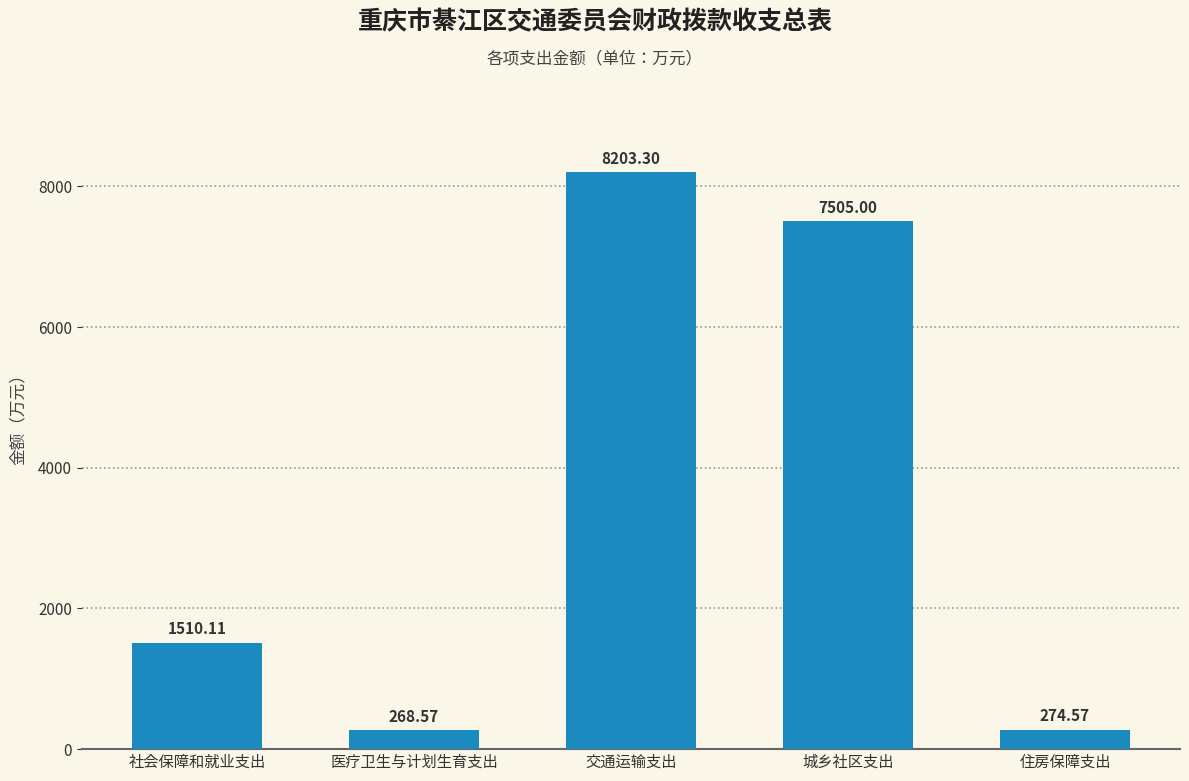

What is the value of the 4th bar from the left?

7505.0